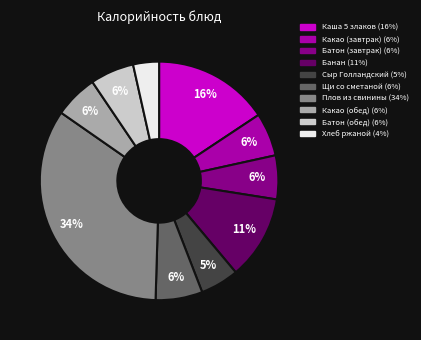

Rank the categories by value from lowest to highest.

Хлеб ржаной, Сыр Голландский, Какао (завтрак), Какао (обед), Батон (завтрак), Батон (обед), Щи со сметаной, Банан, Каша 5 злаков, Плов из свинины